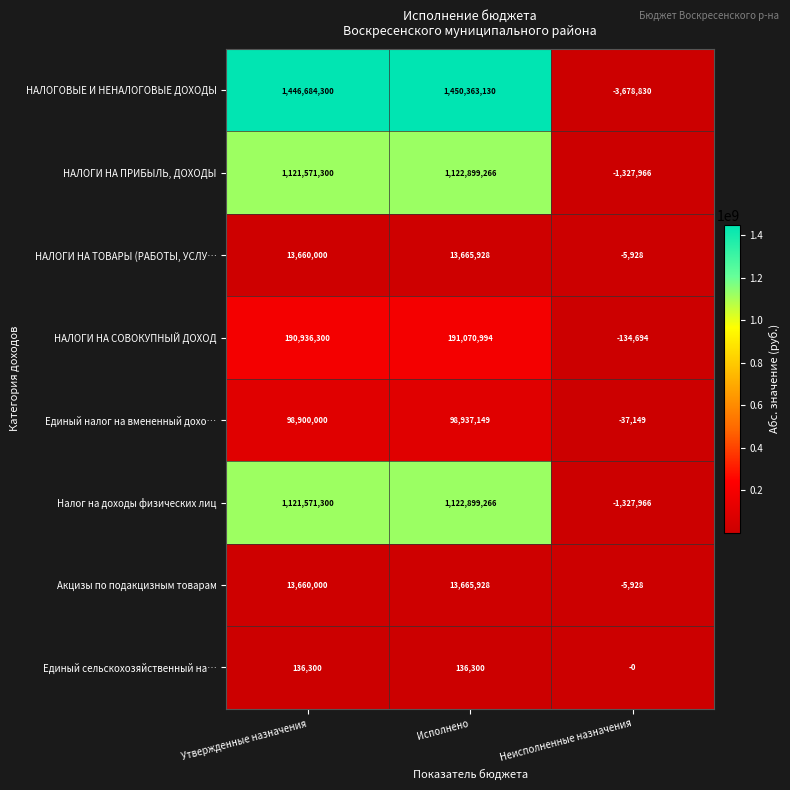

At which label does НАЛОГИ НА ТОВАРЫ (РАБОТЫ, УСЛУ… reach its minimum?

Неисполненные назначения